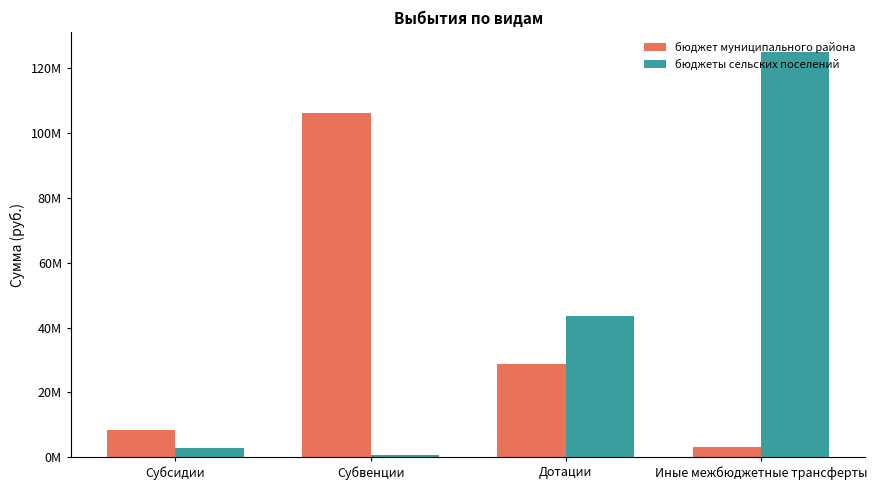

Is it true that бюджеты сельских поселений equals 213968366.8 at Иные межбюджетные трансферты?

False